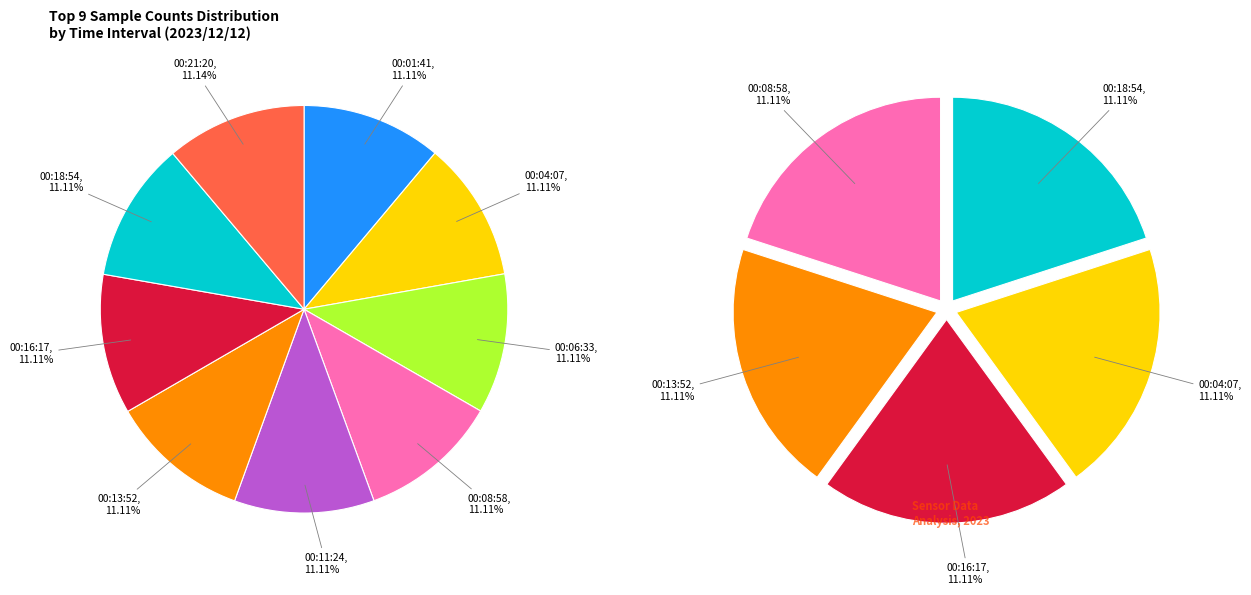

Rank the categories by value from lowest to highest.

00:18:54, 00:04:07, 00:16:17, 00:13:52, 00:08:58, 00:06:33, 00:01:41, 00:11:24, 00:21:20